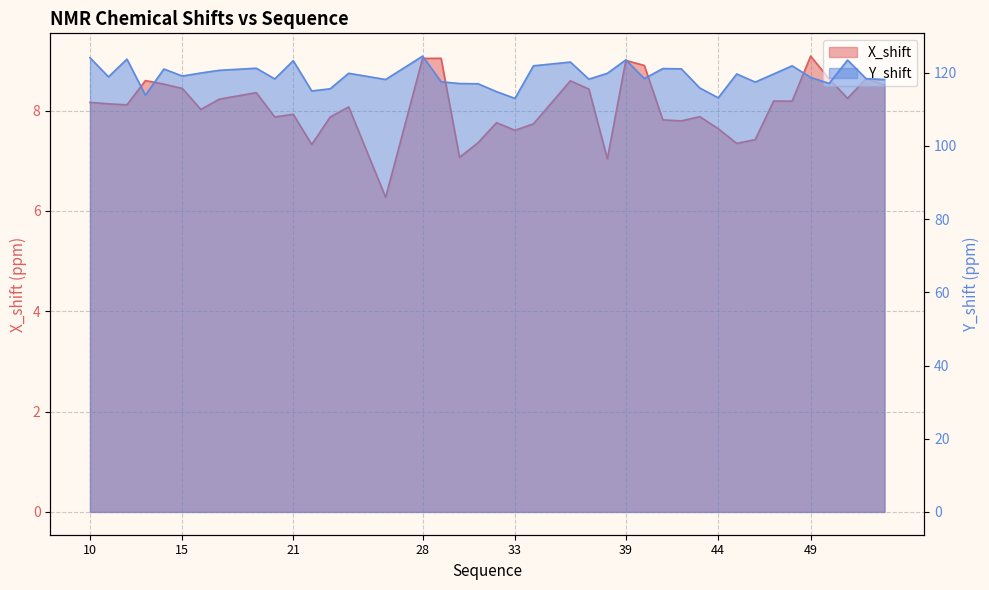

Which series has the widest spread of values?

Y_shift